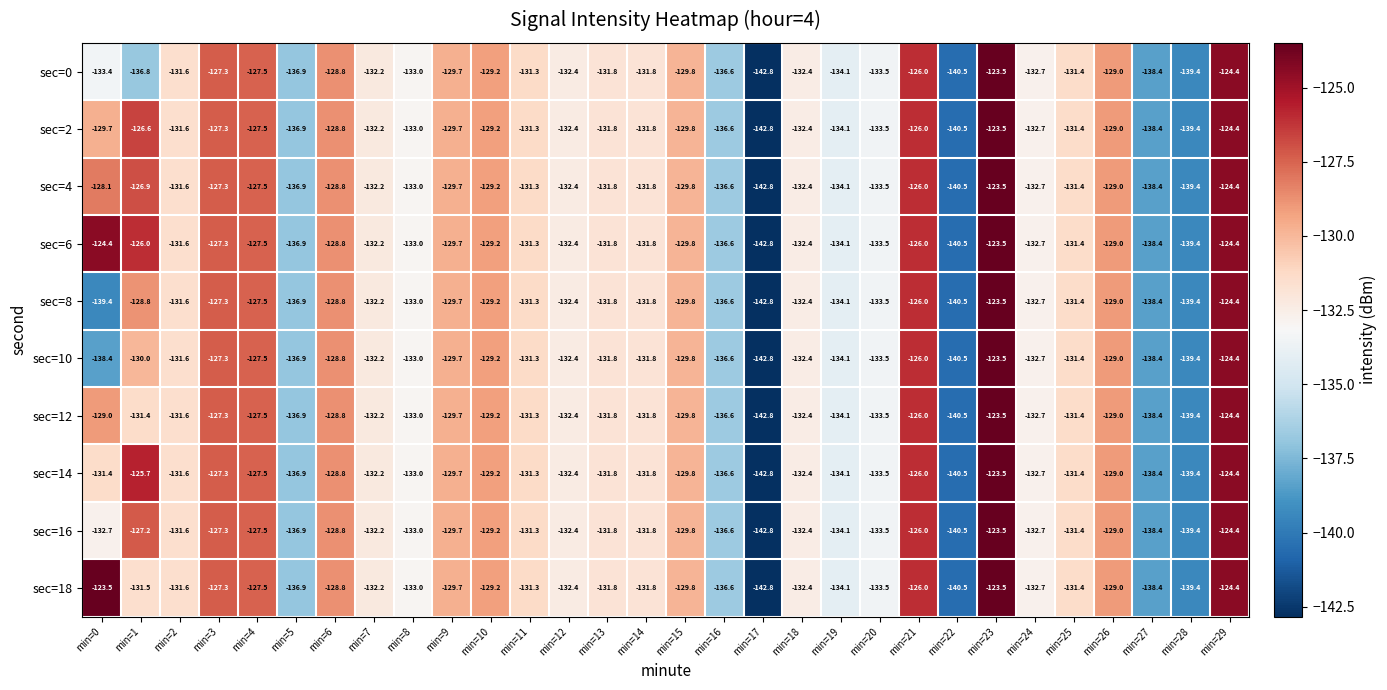

Where does the sec=12 series first go above -131?

min=0